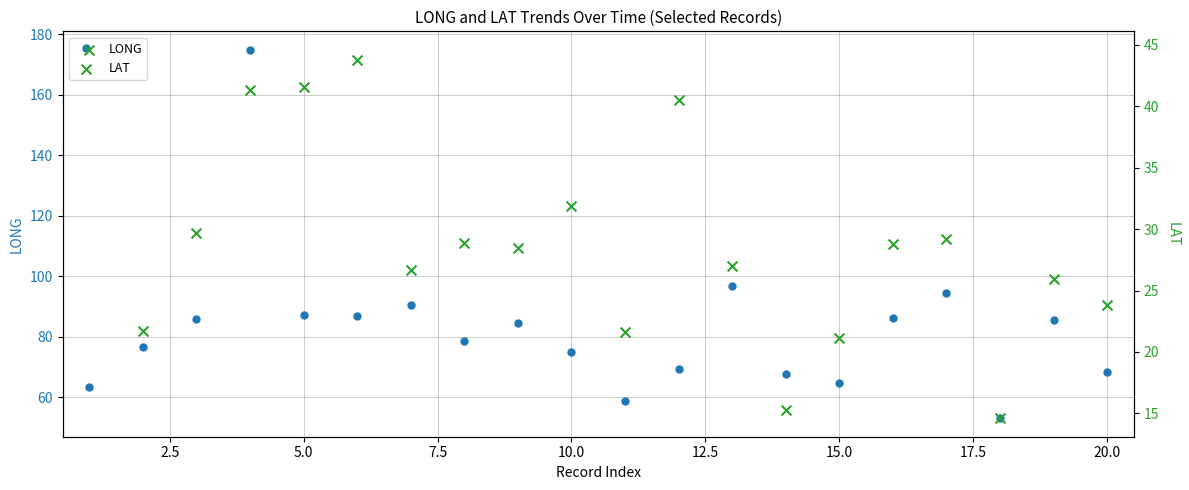

What are all the series names shown in the legend?

LONG, LAT